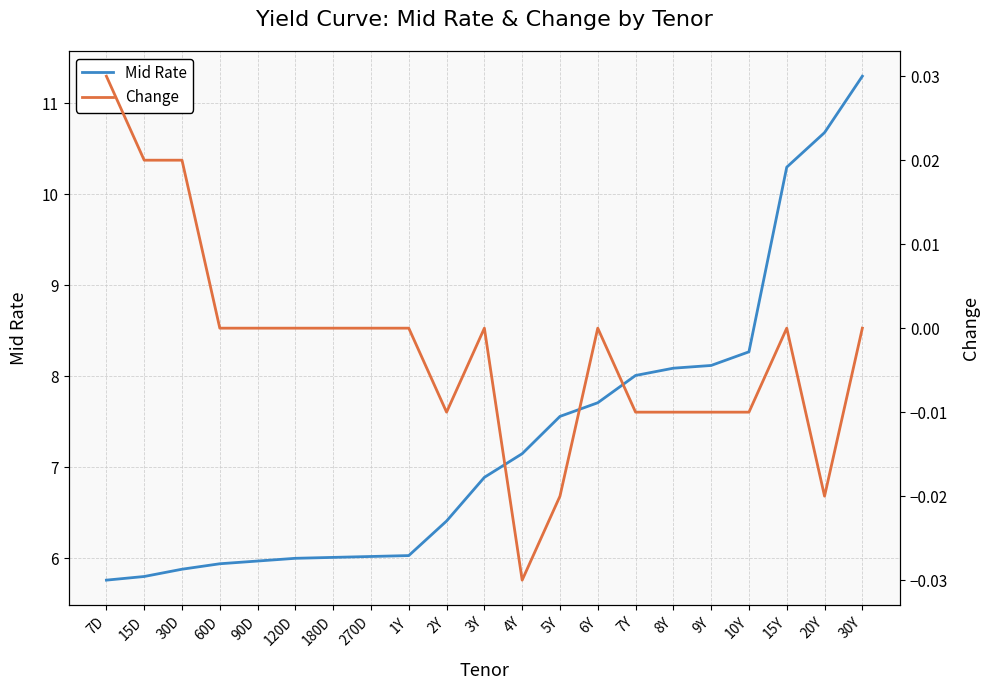

True or false: Change and Mid Rate cross at least once.

False